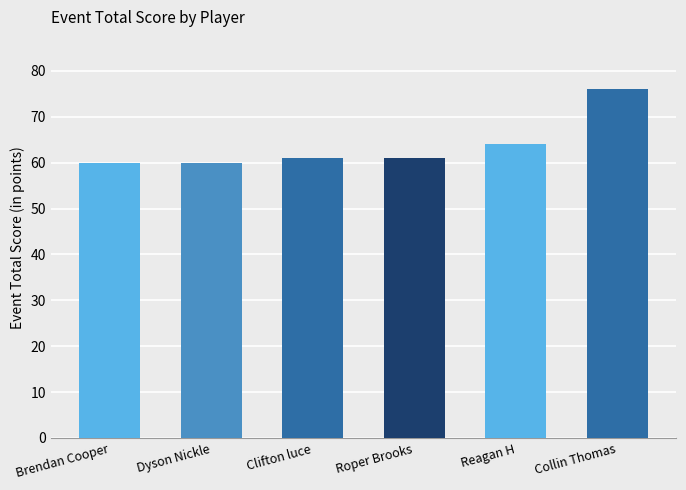

What is the minimum value shown in the chart?

60